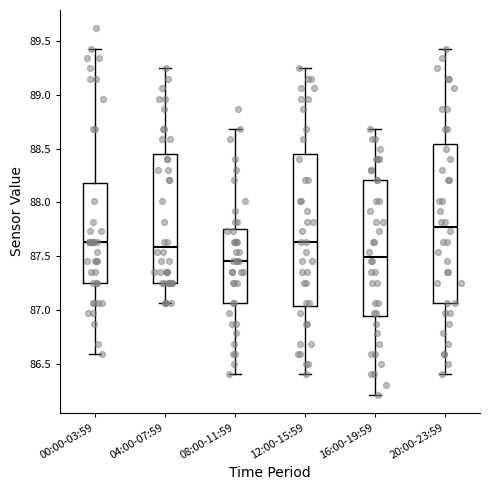

Which box is the tallest, from its lower edge to its upper edge?

20:00-23:59